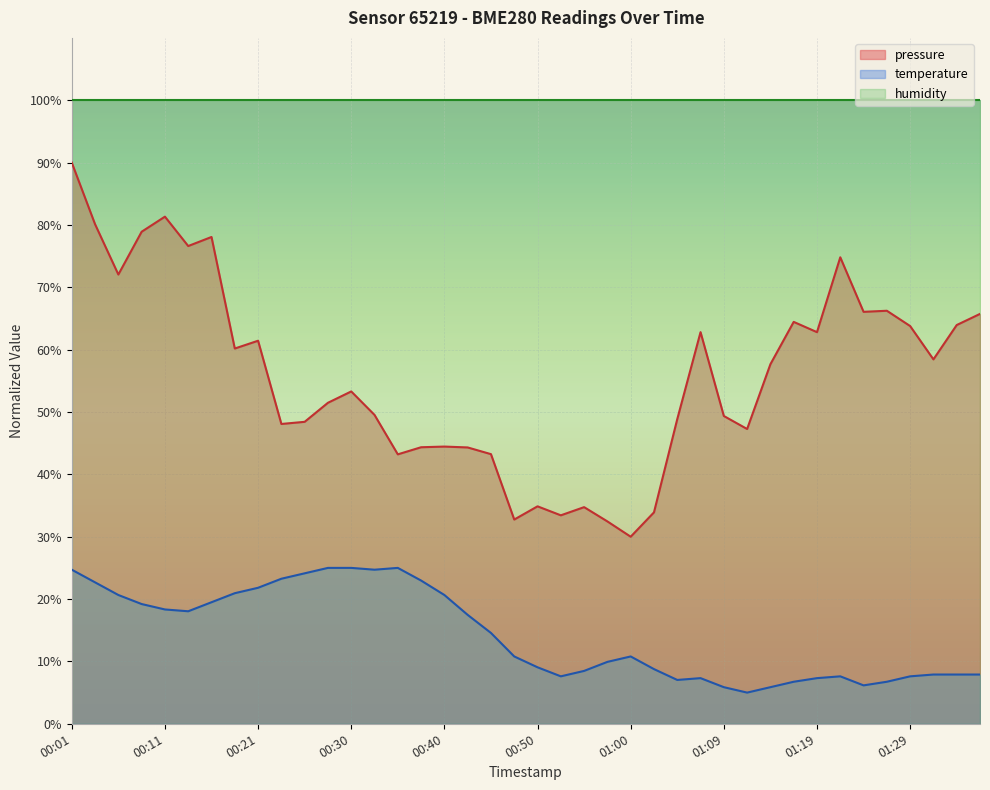

What is the difference between the maximum and second lowest values in the temperature series?

19.1